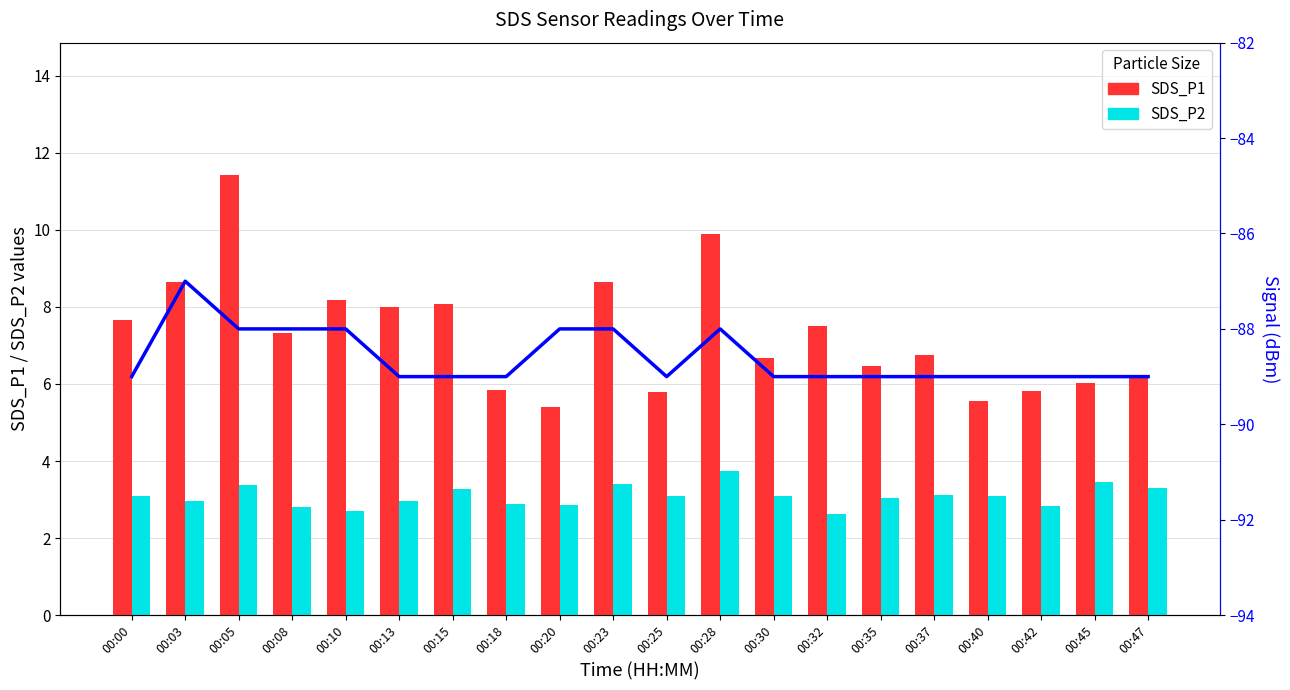

Reading left to right, extract all data points from this chart.

SDS_P1: 00:00=7.7	00:03=8.7	00:05=11.4	00:08=7.3	00:10=8.2	00:13=8.0	00:15=8.1	00:18=5.8	00:20=5.4	00:23=8.7	00:25=5.8	00:28=9.9	00:30=6.7	00:32=7.5	00:35=6.5	00:37=6.8	00:40=5.6	00:42=5.8	00:45=6.0	00:47=6.2
SDS_P2: 00:00=3.1	00:03=3.0	00:05=3.4	00:08=2.8	00:10=2.7	00:13=3.0	00:15=3.3	00:18=2.9	00:20=2.9	00:23=3.4	00:25=3.1	00:28=3.8	00:30=3.1	00:32=2.6	00:35=3.0	00:37=3.1	00:40=3.1	00:42=2.8	00:45=3.5	00:47=3.3
Signal: 00:00=-89.0	00:03=-87.0	00:05=-88.0	00:08=-88.0	00:10=-88.0	00:13=-89.0	00:15=-89.0	00:18=-89.0	00:20=-88.0	00:23=-88.0	00:25=-89.0	00:28=-88.0	00:30=-89.0	00:32=-89.0	00:35=-89.0	00:37=-89.0	00:40=-89.0	00:42=-89.0	00:45=-89.0	00:47=-89.0